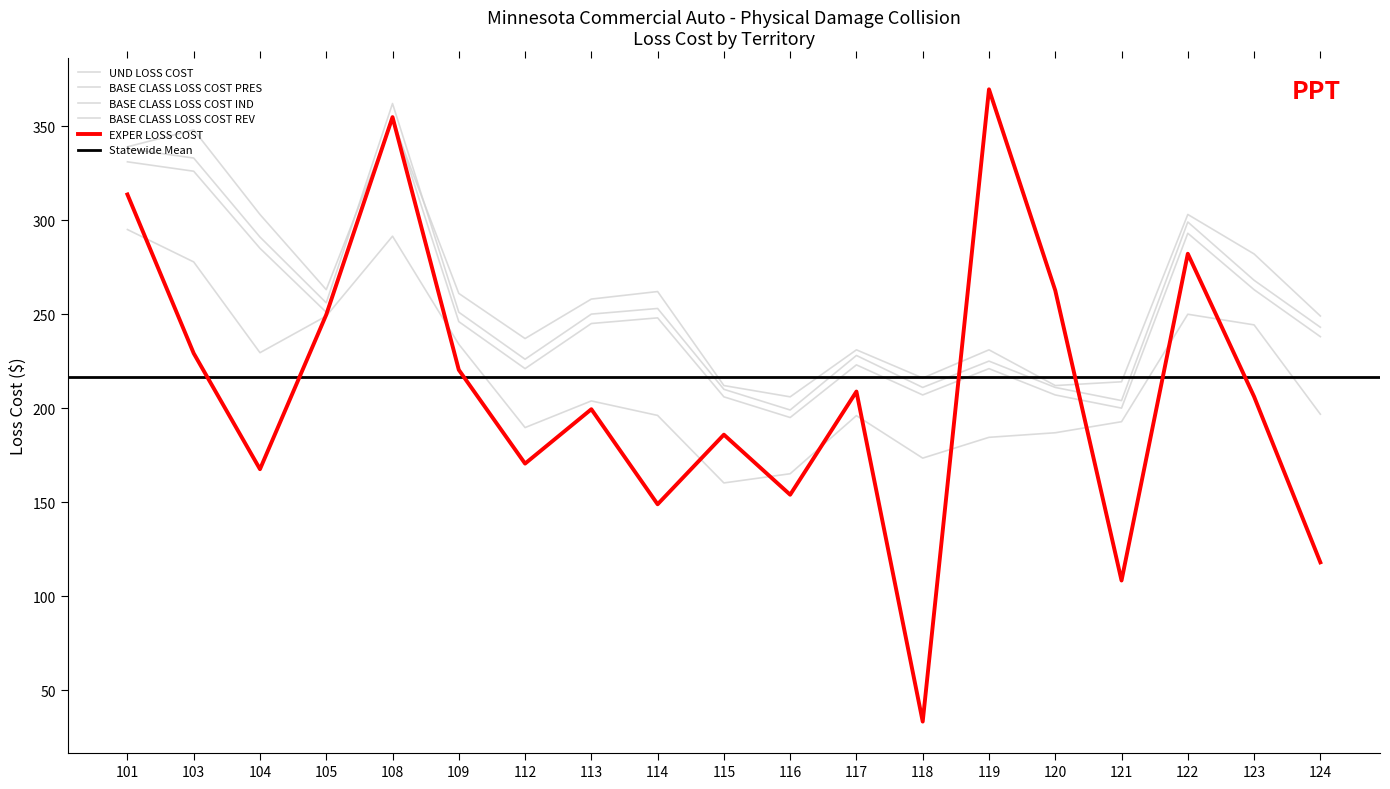

Which series changed the most between 105 and 124?

EXPER LOSS COST